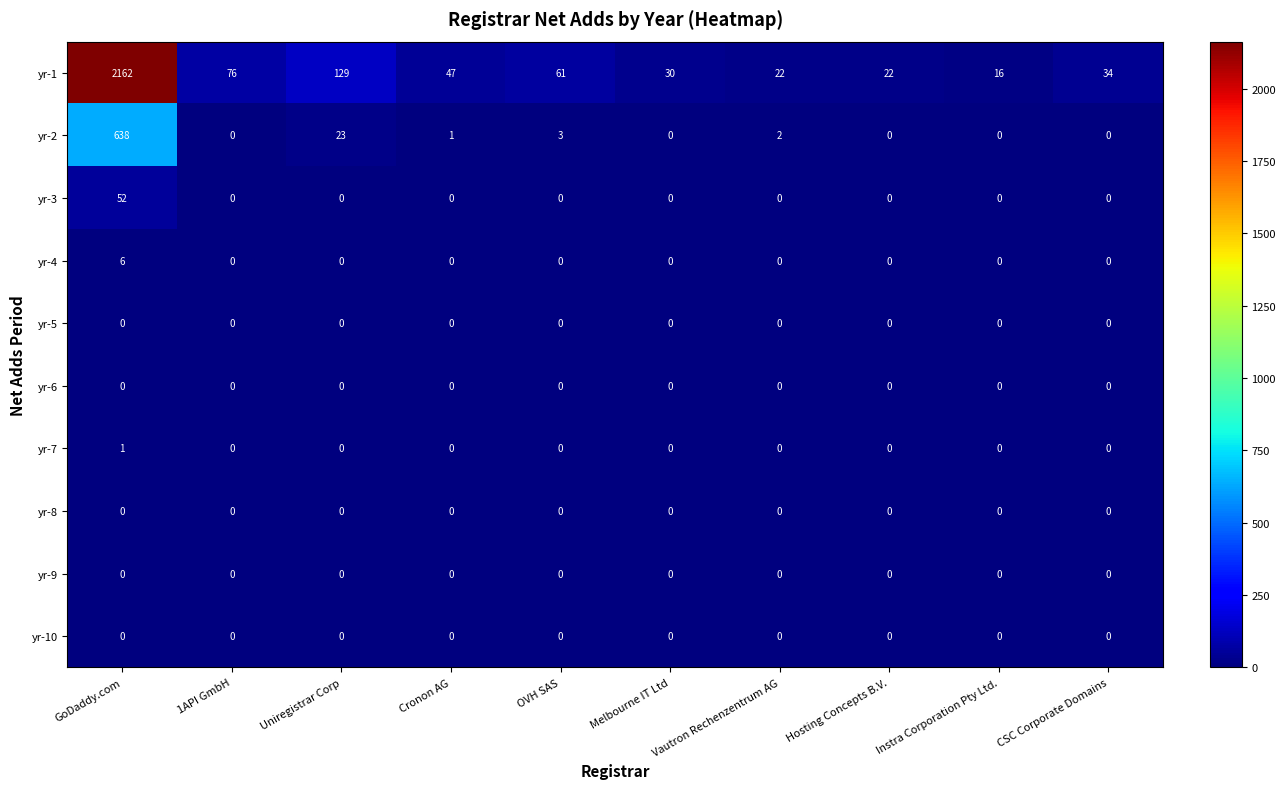

What is the total value across all series at Melbourne IT Ltd?

30